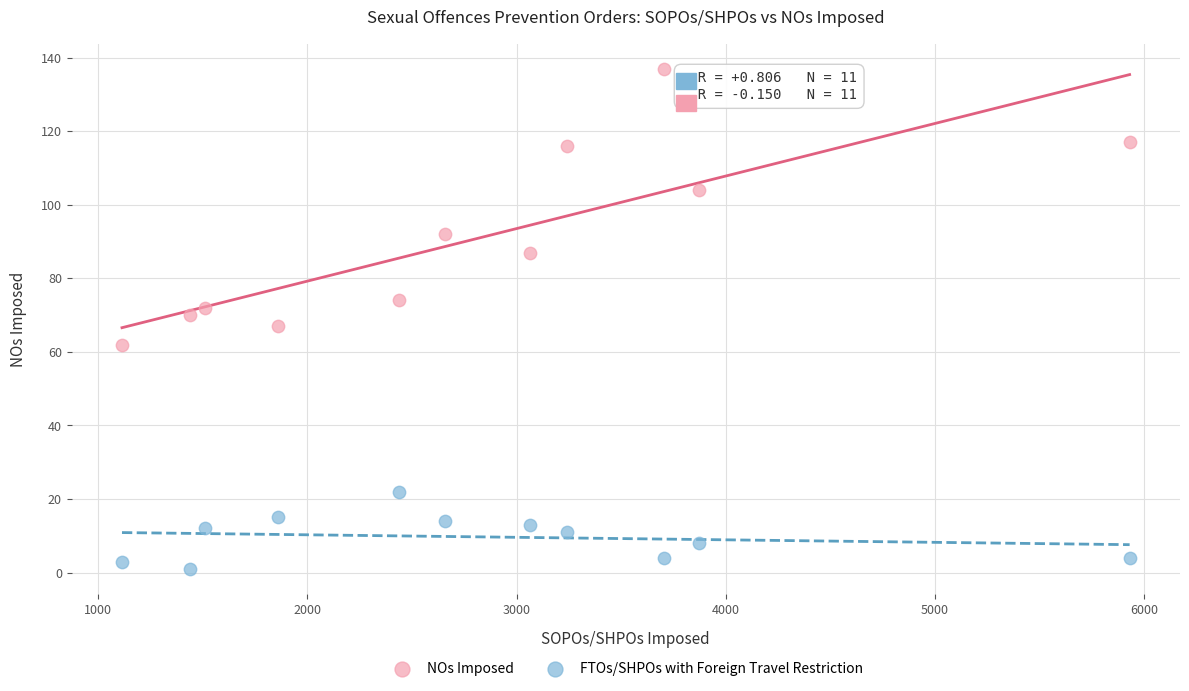

Across all data points, what is the range of X values (max minus min)?

4817